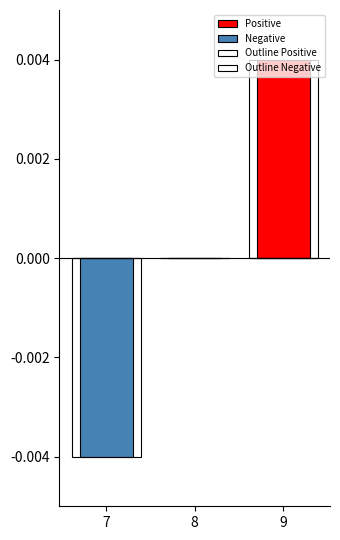

How many bars are there in total?

12